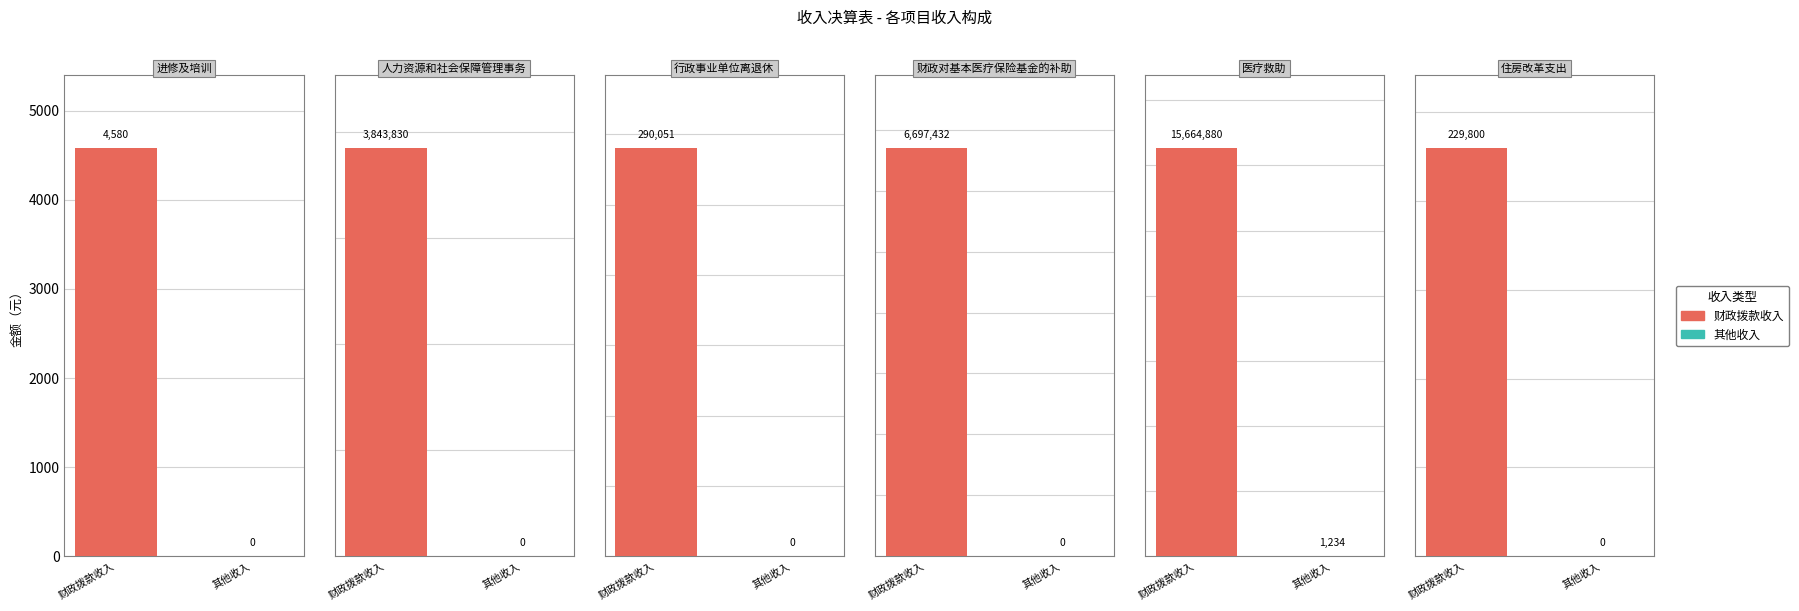

What is the sum of all 财政拨款收入 values?

26730572.6